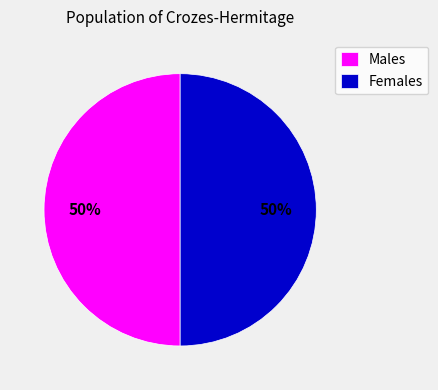

The Males slice represents 43% of the pie. True or false?

False